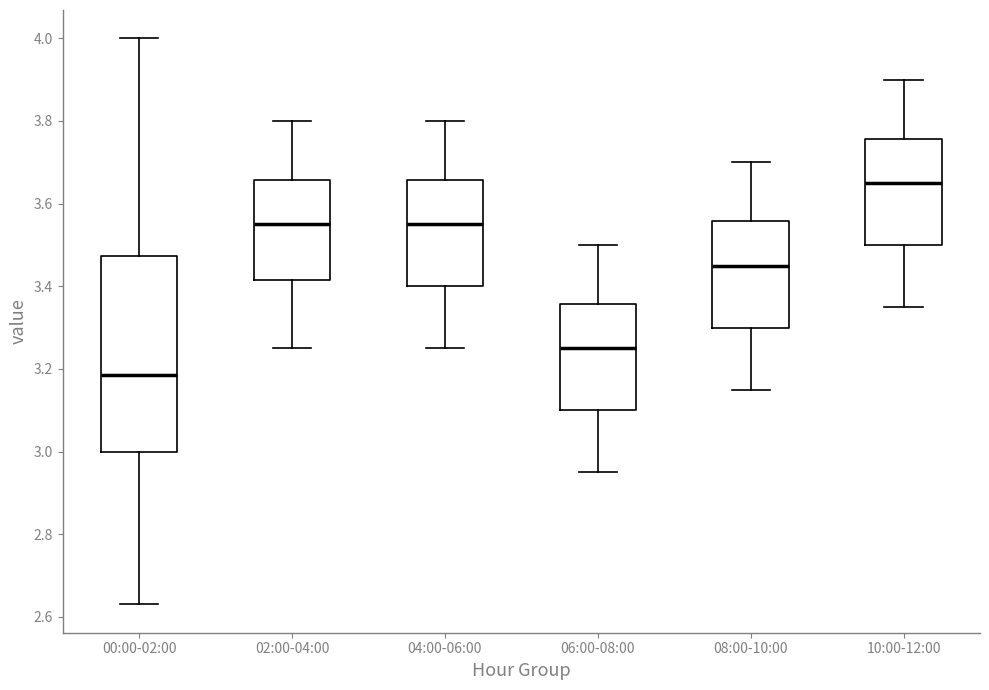

Which box's median line is the lowest?

00:00-02:00